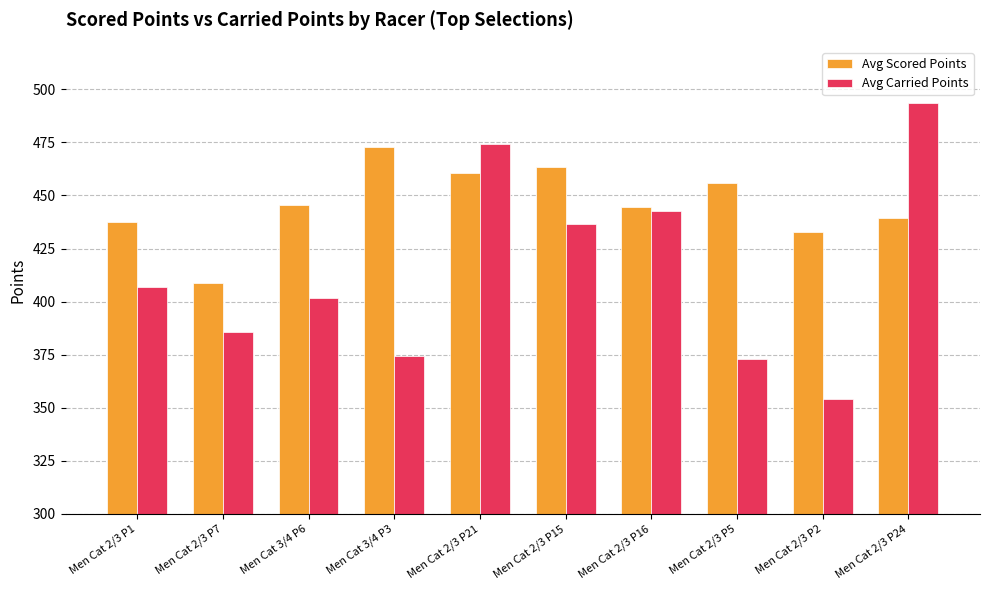

Which series changed the most between Men Cat 2/3 P16 and Men Cat 2/3 P24?

Avg Carried Points